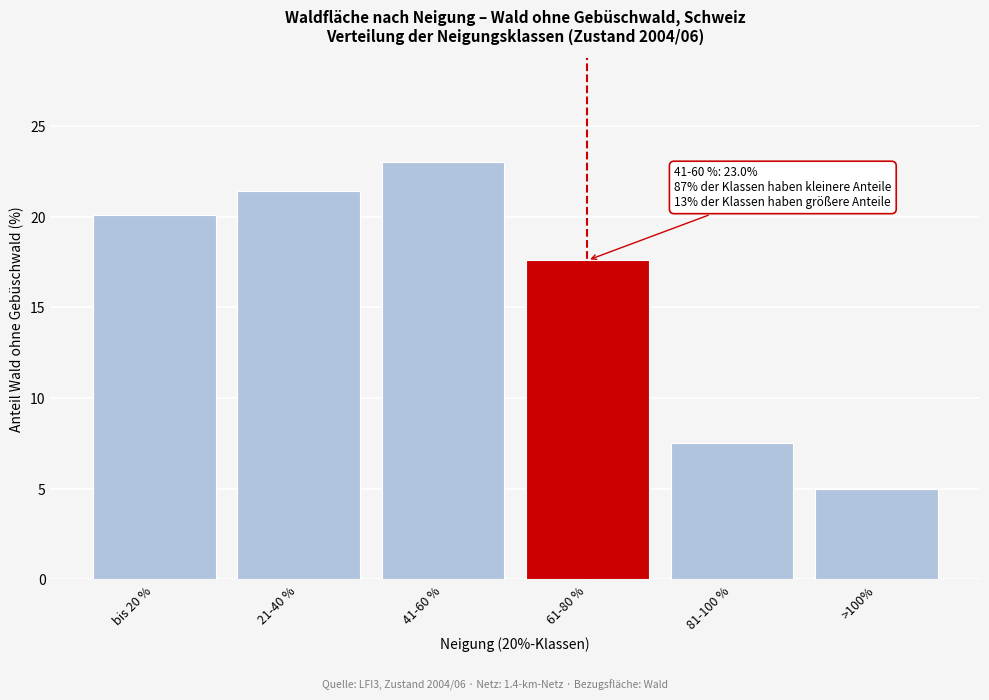

Reading left to right, what are all the values shown in this chart?

bis 20 %=20.1	21-40 %=21.4	41-60 %=23.0	61-80 %=17.6	81-100 %=7.5	>100%=5.0